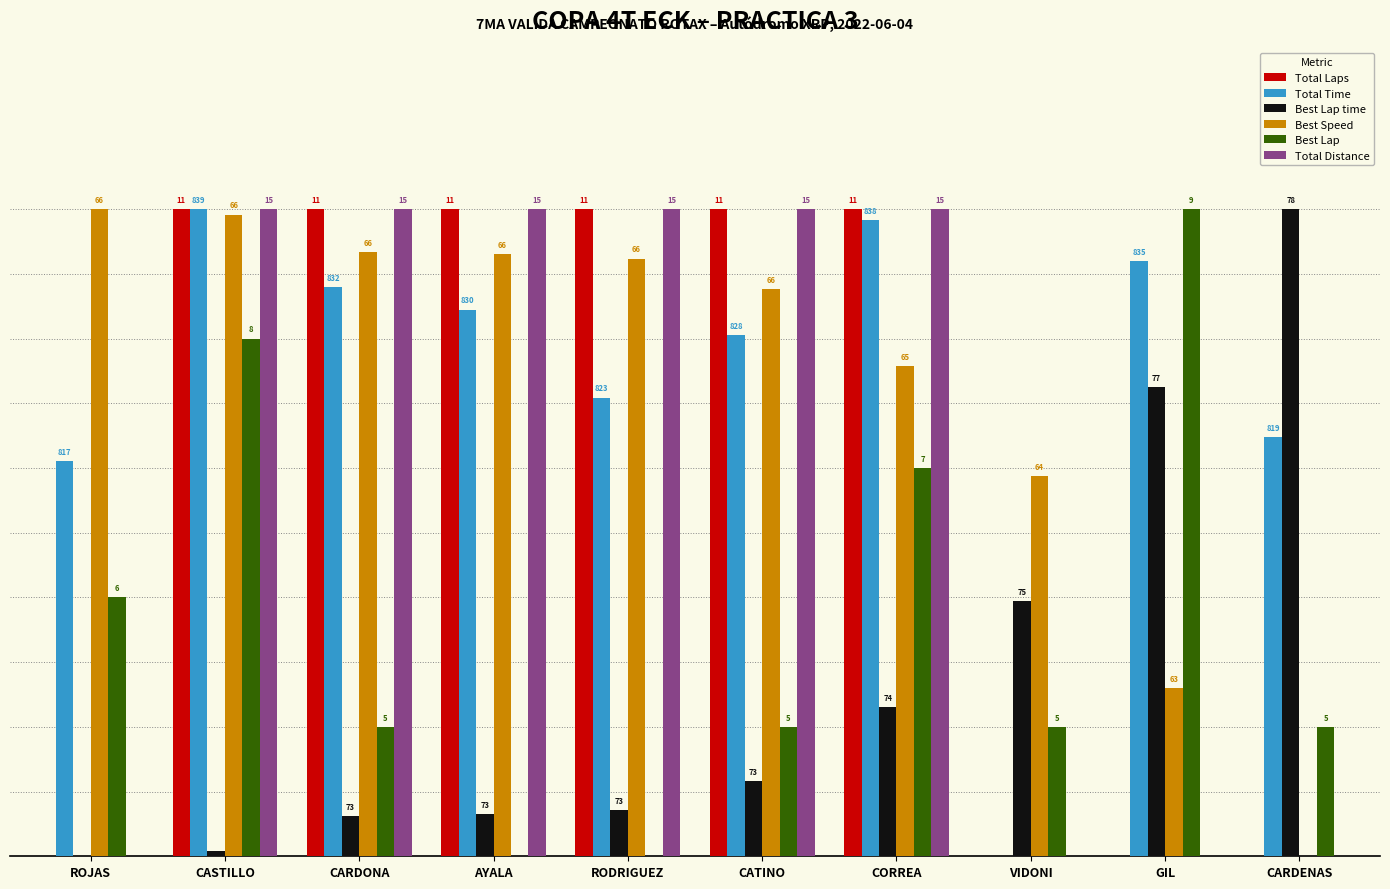

What are all the series names shown in the legend?

Total Laps, Total Time, Best Lap time, Best Speed, Best Lap, Total Distance